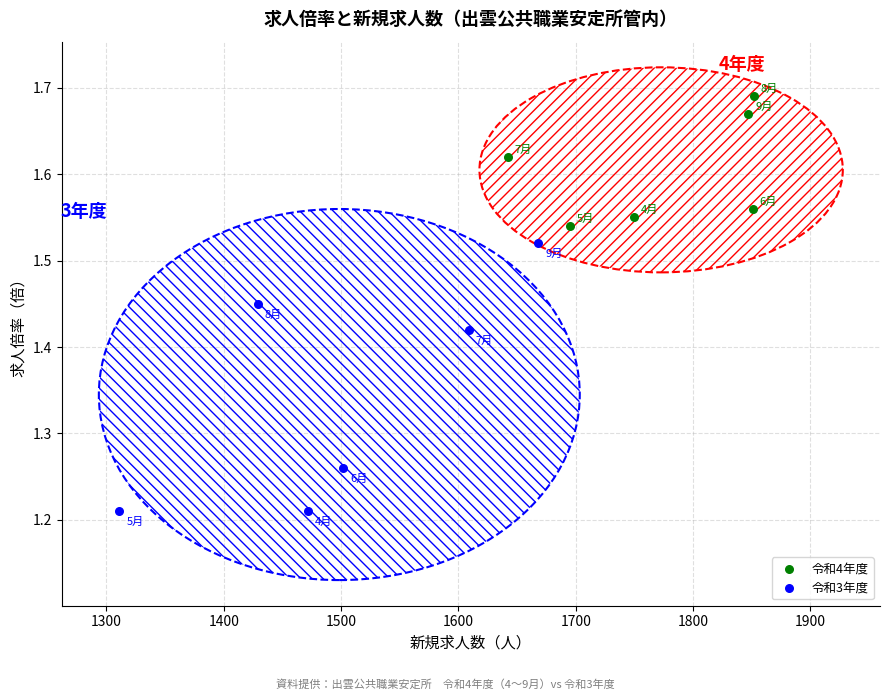

Which series reaches the minimum Y coordinate?

令和3年度